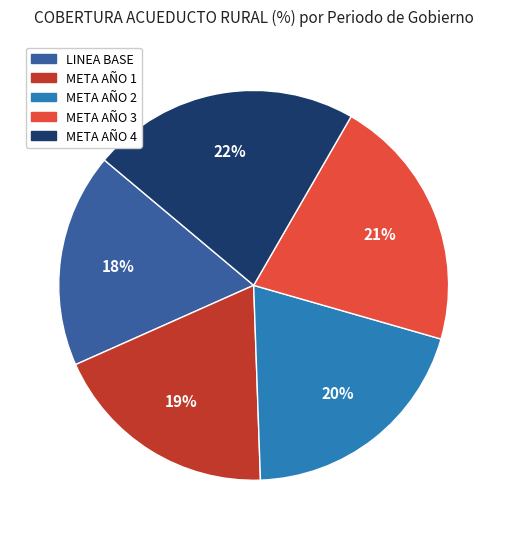

Do LINEA BASE and META AÑO 2 together represent more than half of the pie?

No